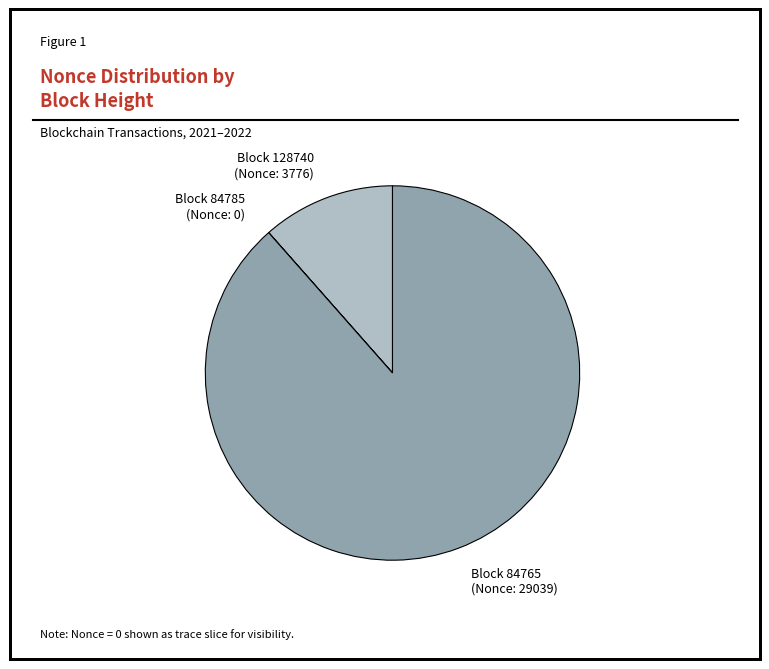

To the nearest percent, what is the average slice percentage?

33%